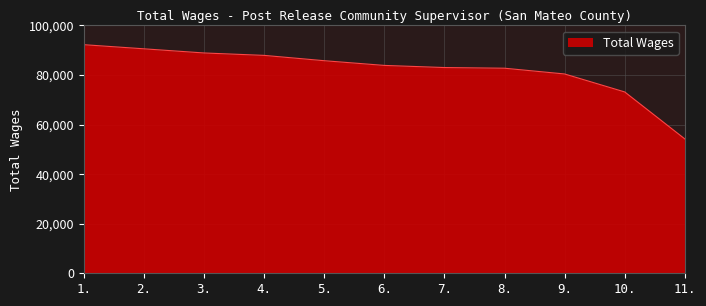

The value at 4. is 29432. True or false?

False